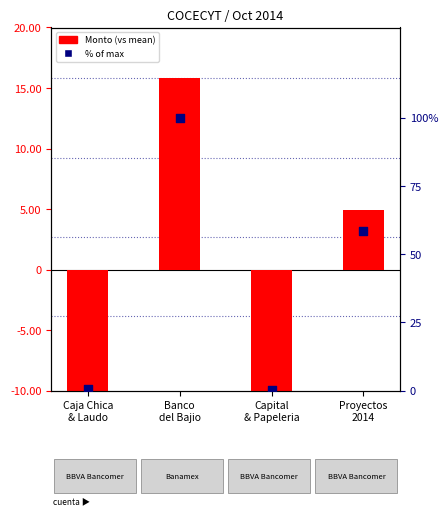

Is the value of Monto (vs mean) at Banco
del Bajio greater than the value of % of max at Banco
del Bajio?

Yes